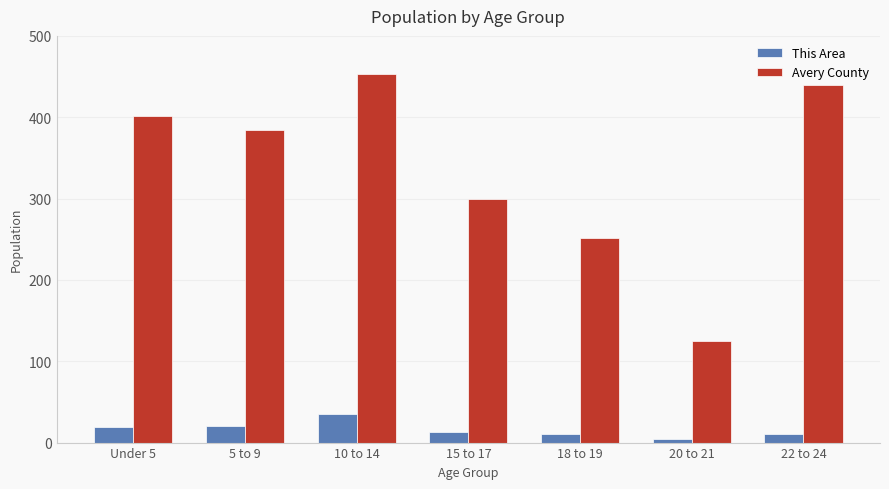

Is it true that Avery County equals 200 at 10 to 14?

False